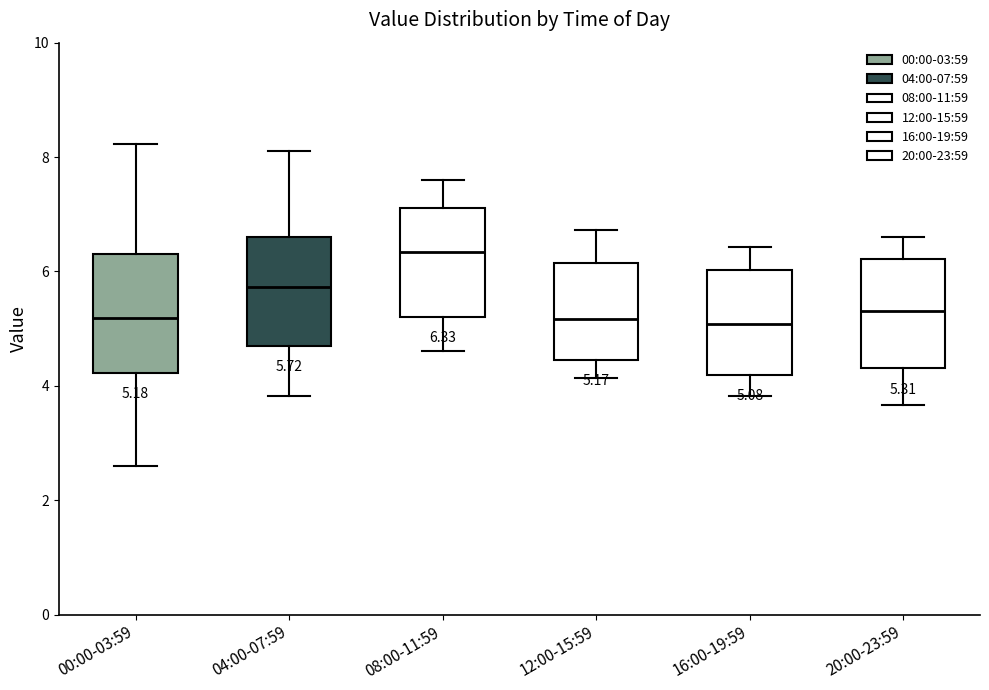

Which box's median line is the highest?

08:00-11:59